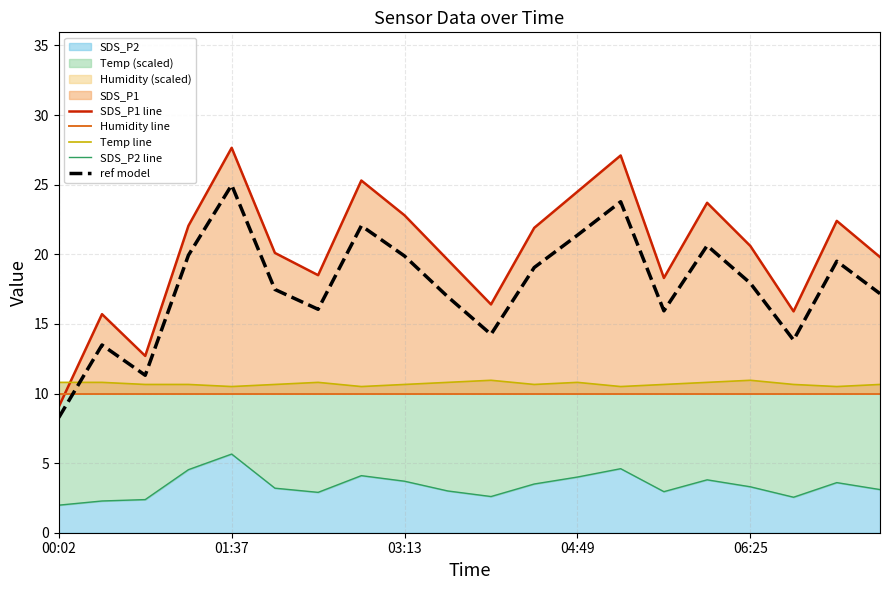

Which series has the widest spread of values?

SDS_P1 line